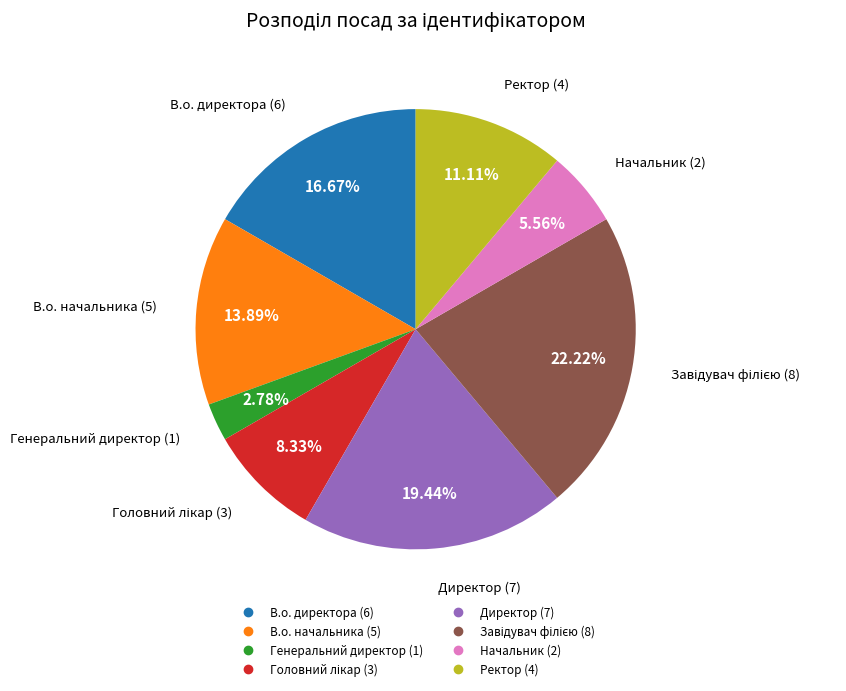

The В.о. начальника slice represents 14% of the pie. True or false?

True